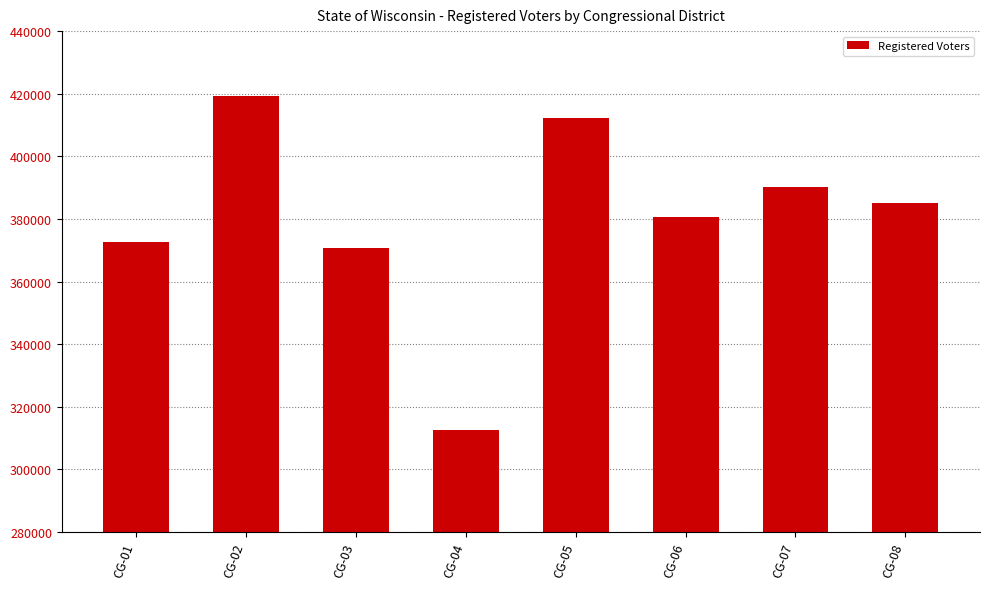

The chart shows a value of 419292 at CG-02. True or false?

True